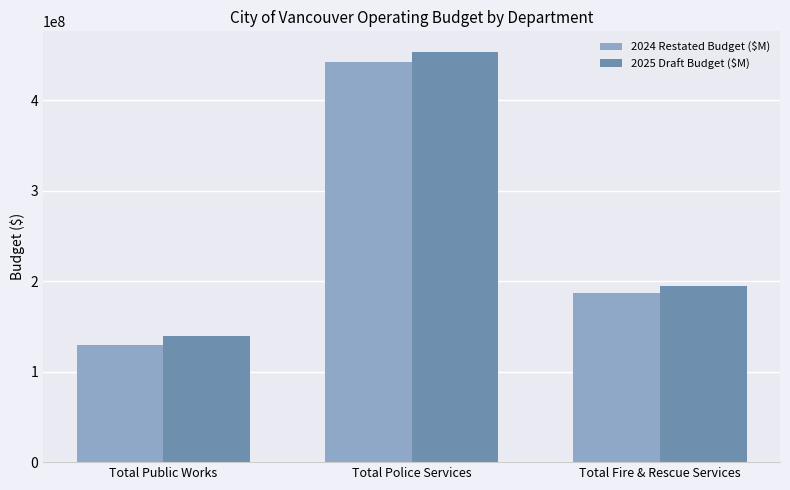

What is the difference between the highest and lowest values at Total Public Works?

10121122.8